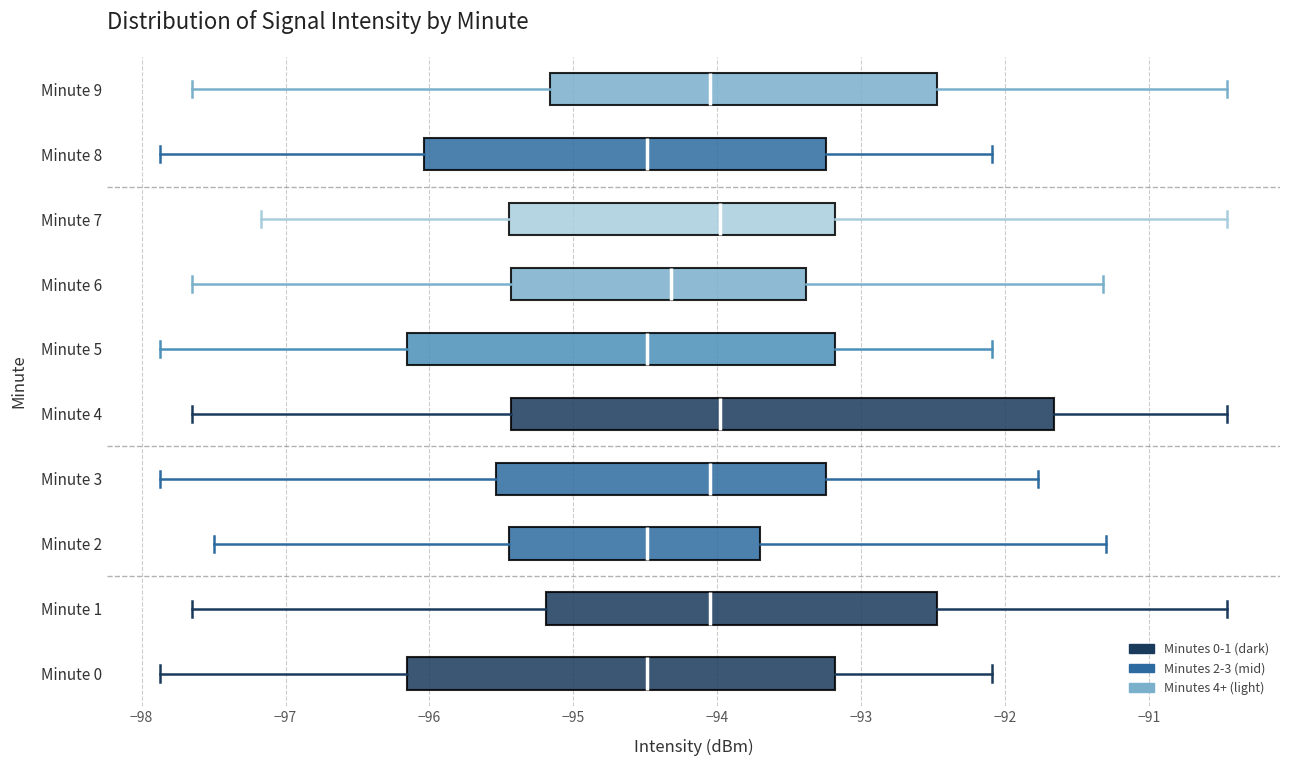

Reading bottom to top, read every box against the x-axis: the position of its median line, the range the box covers, and the ends of its whiskers. The values are not printed on the chart, so give them approximately, as read against the axis.

Minute 0: median -94.5, box -96.2 to -93.2, whiskers -97.9 to -92.1
Minute 1: median -94.0, box -95.2 to -92.5, whiskers -97.6 to -90.5
Minute 2: median -94.5, box -95.4 to -93.7, whiskers -97.5 to -91.3
Minute 3: median -94.0, box -95.5 to -93.2, whiskers -97.9 to -91.8
Minute 4: median -94.0, box -95.4 to -91.7, whiskers -97.6 to -90.5
Minute 5: median -94.5, box -96.2 to -93.2, whiskers -97.9 to -92.1
Minute 6: median -94.3, box -95.4 to -93.4, whiskers -97.6 to -91.3
Minute 7: median -94.0, box -95.4 to -93.2, whiskers -97.2 to -90.5
Minute 8: median -94.5, box -96.0 to -93.2, whiskers -97.9 to -92.1
Minute 9: median -94.0, box -95.2 to -92.5, whiskers -97.6 to -90.5